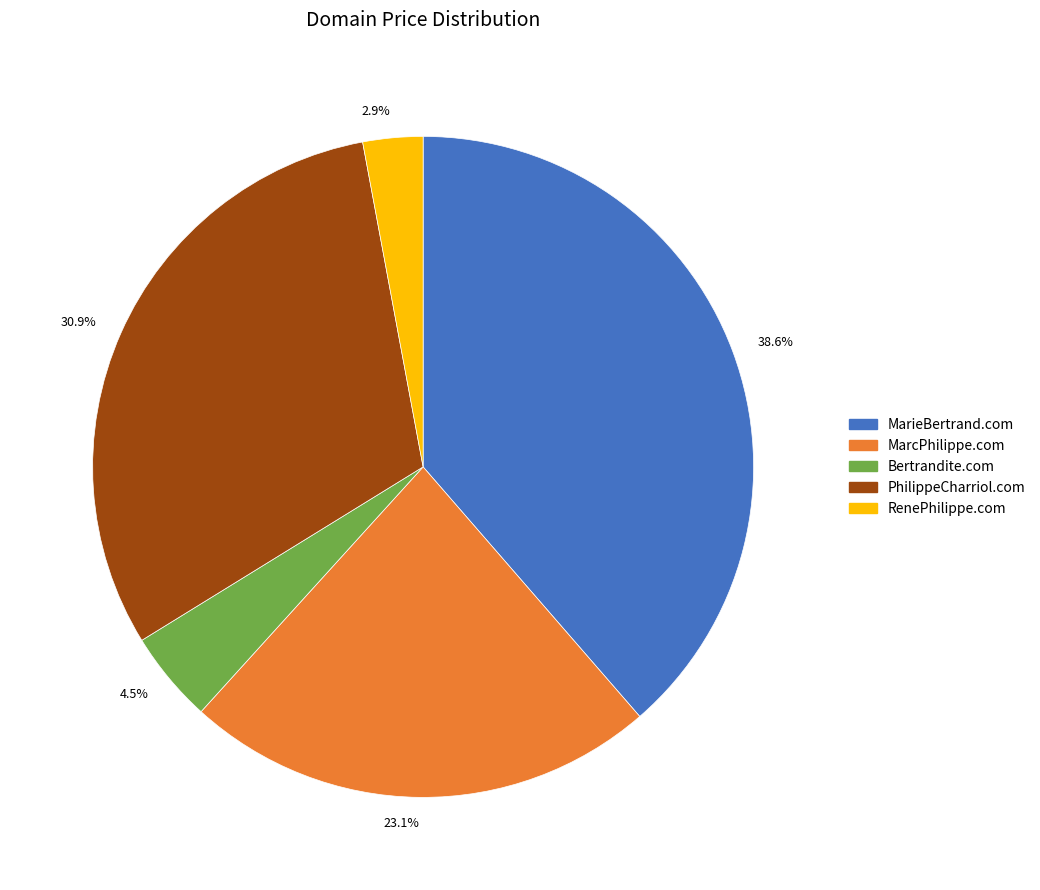

How many slices are in this pie chart?

5